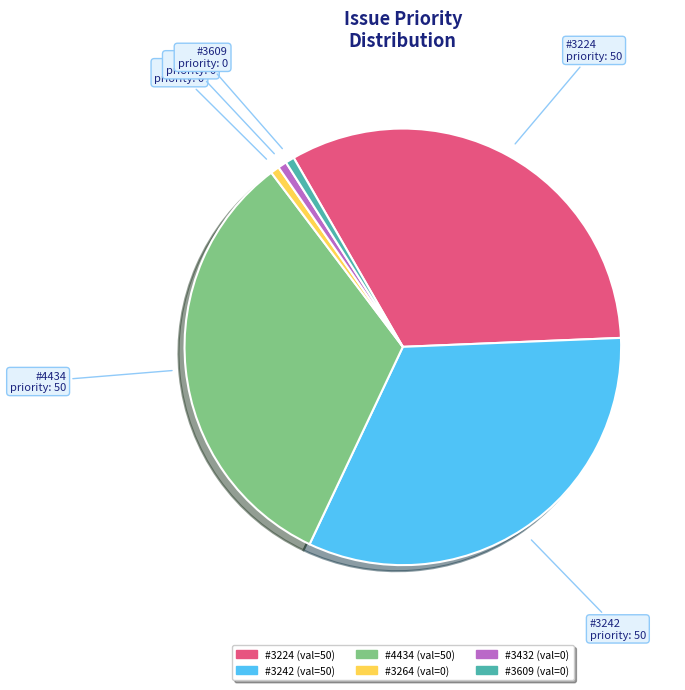

How many slices are in this pie chart?

6